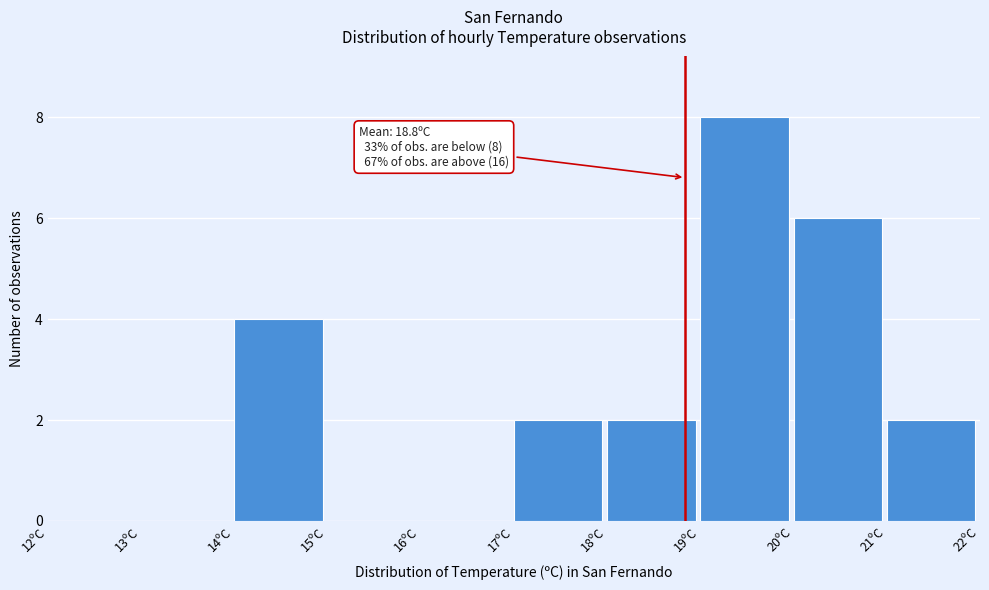

Which range on the x-axis has the tallest bar?

19 to 20